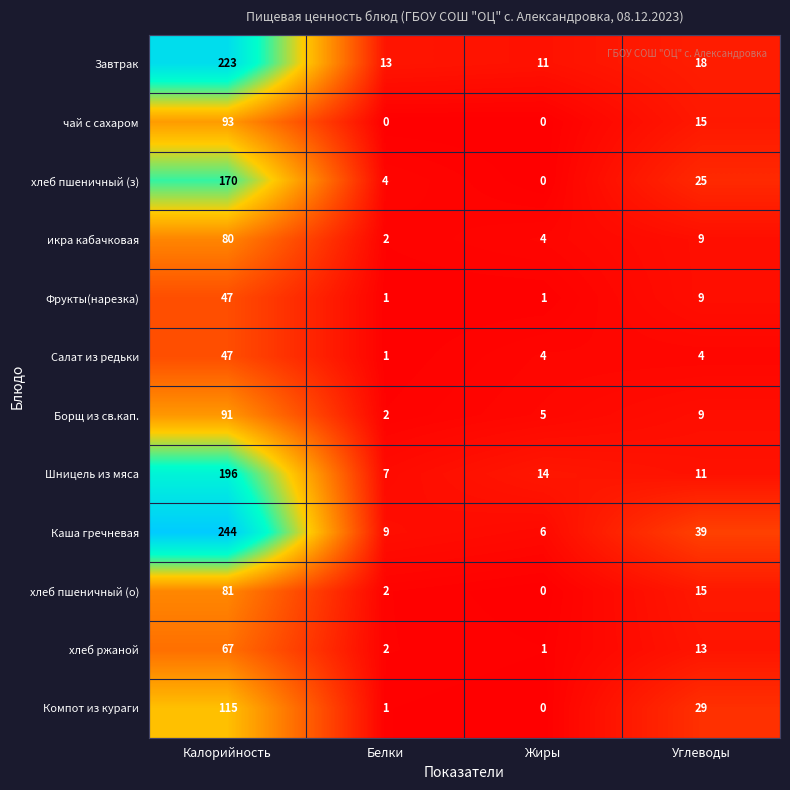

How many series are shown in this chart?

12